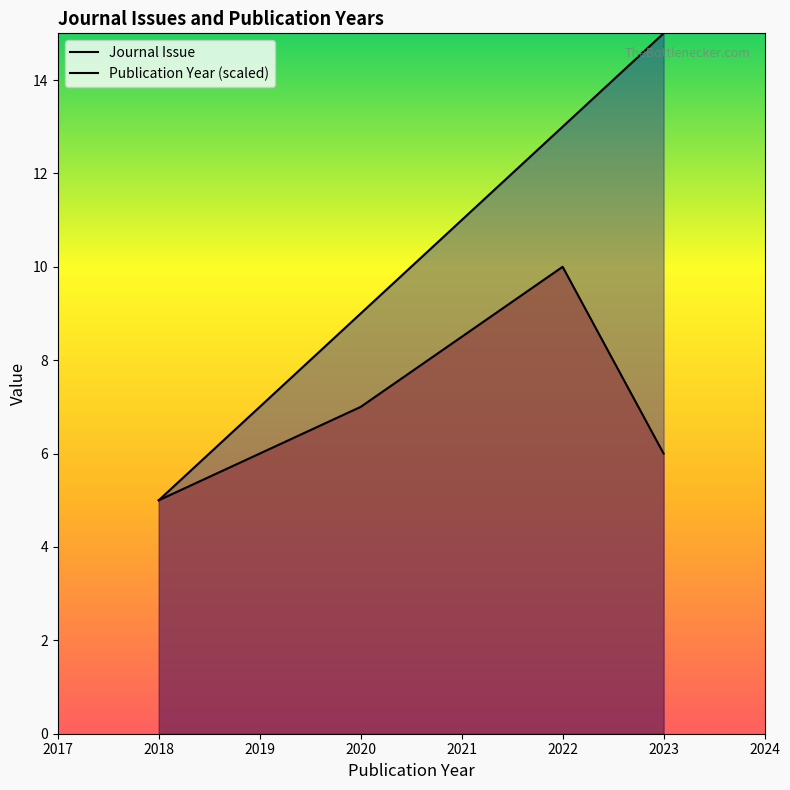

What is the difference between the second highest and second lowest values in the Journal Issue series?

1